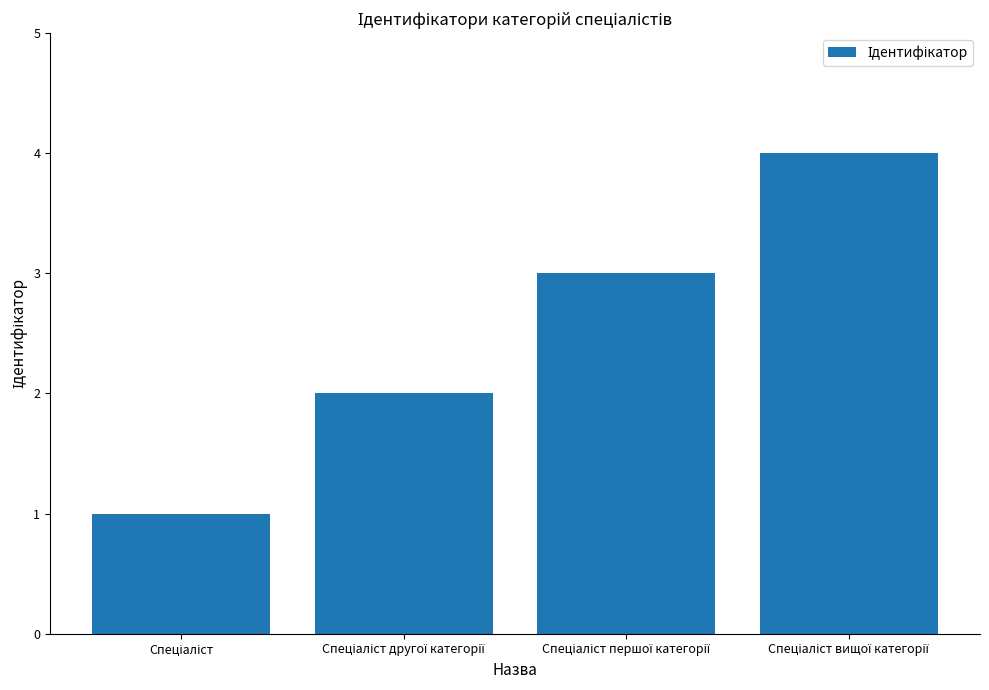

What is the maximum value shown in the chart?

4